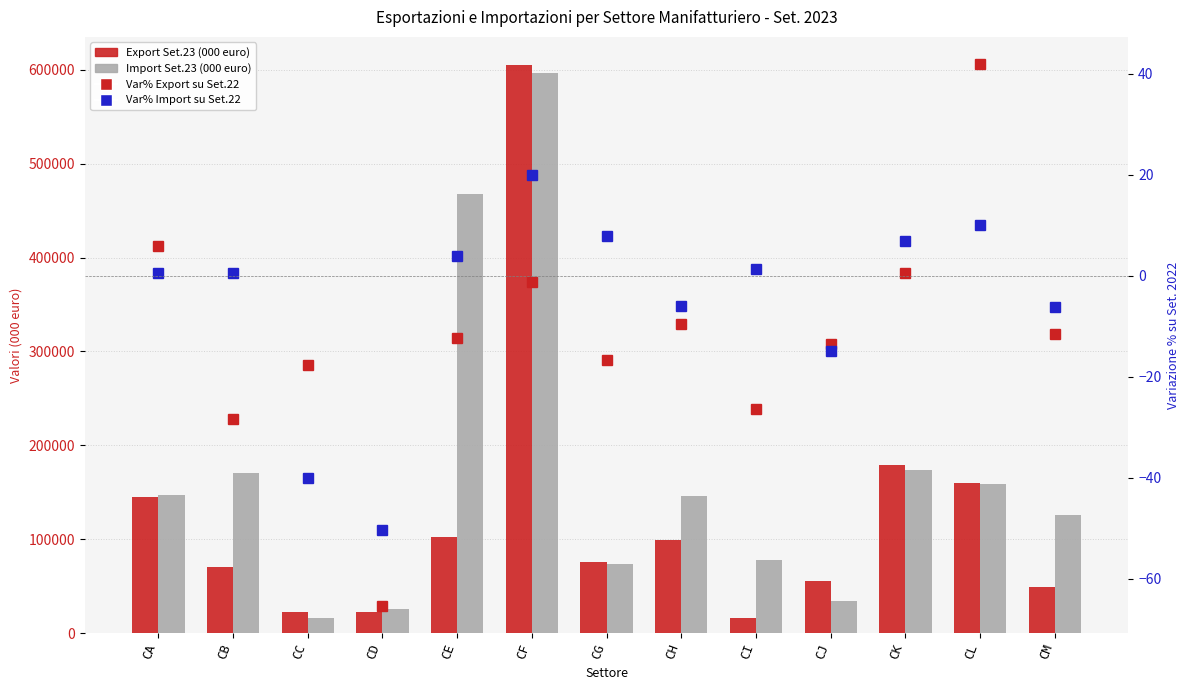

True or false: Export Set.23 (mln) has a value of 604717.0 at CF.

True